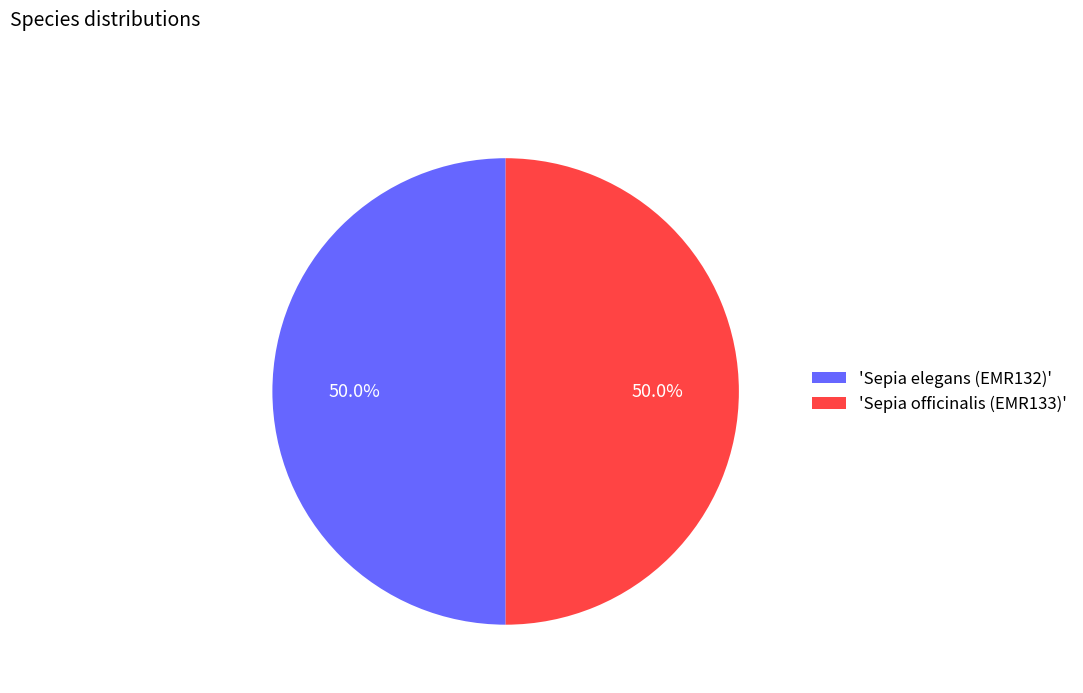

What is the ratio of the value at 'Sepia elegans (EMR132)' to the value at 'Sepia officinalis (EMR133)'?

1.0